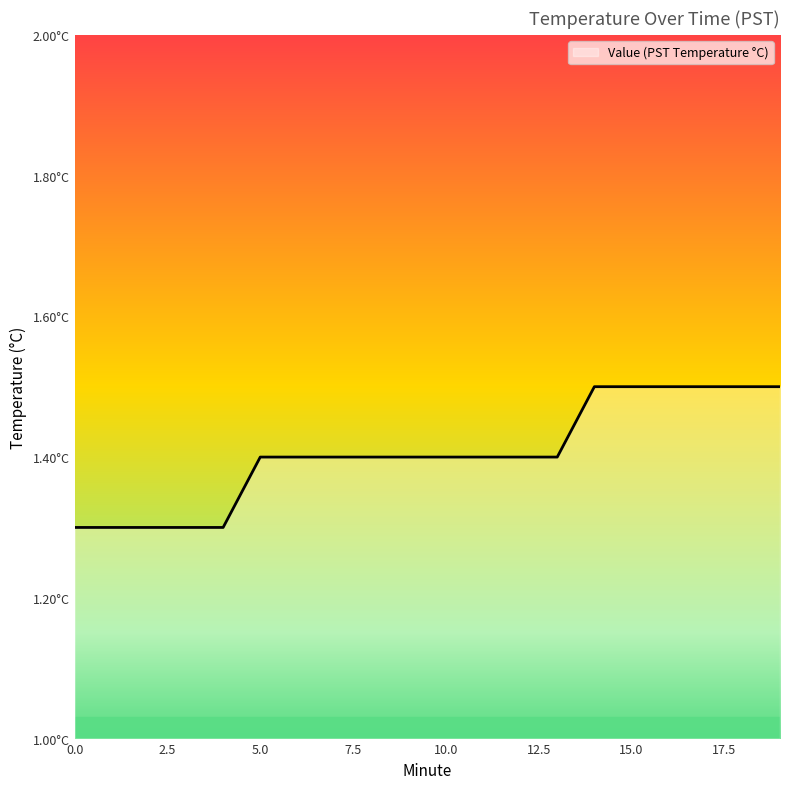

What is the sum of all values?

28.1